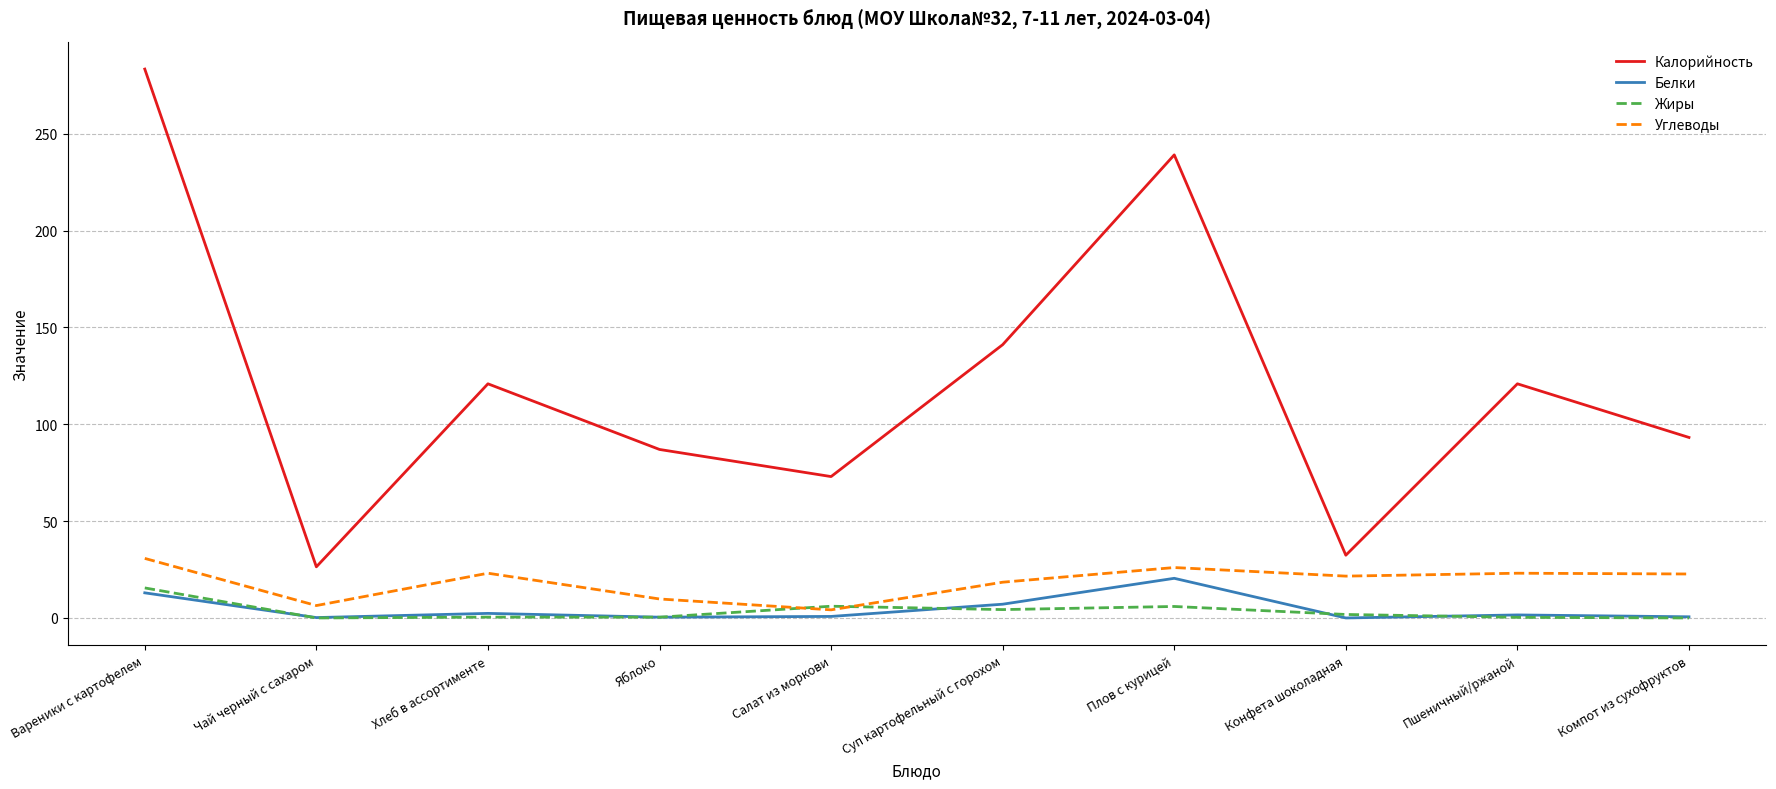

True or false: Калорийность and Белки intersect in this chart.

False